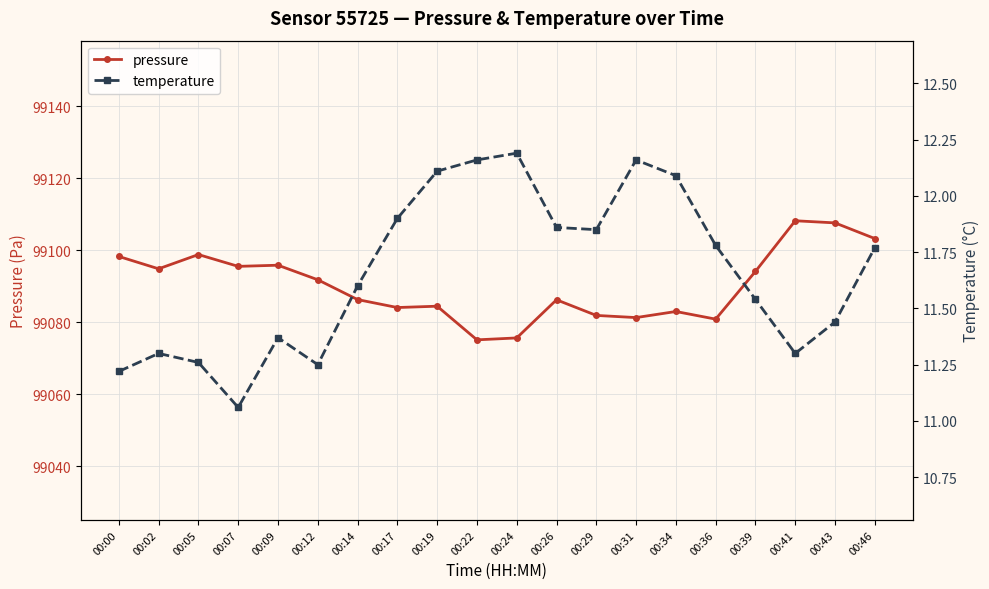

At which label does temperature reach its minimum?

00:07